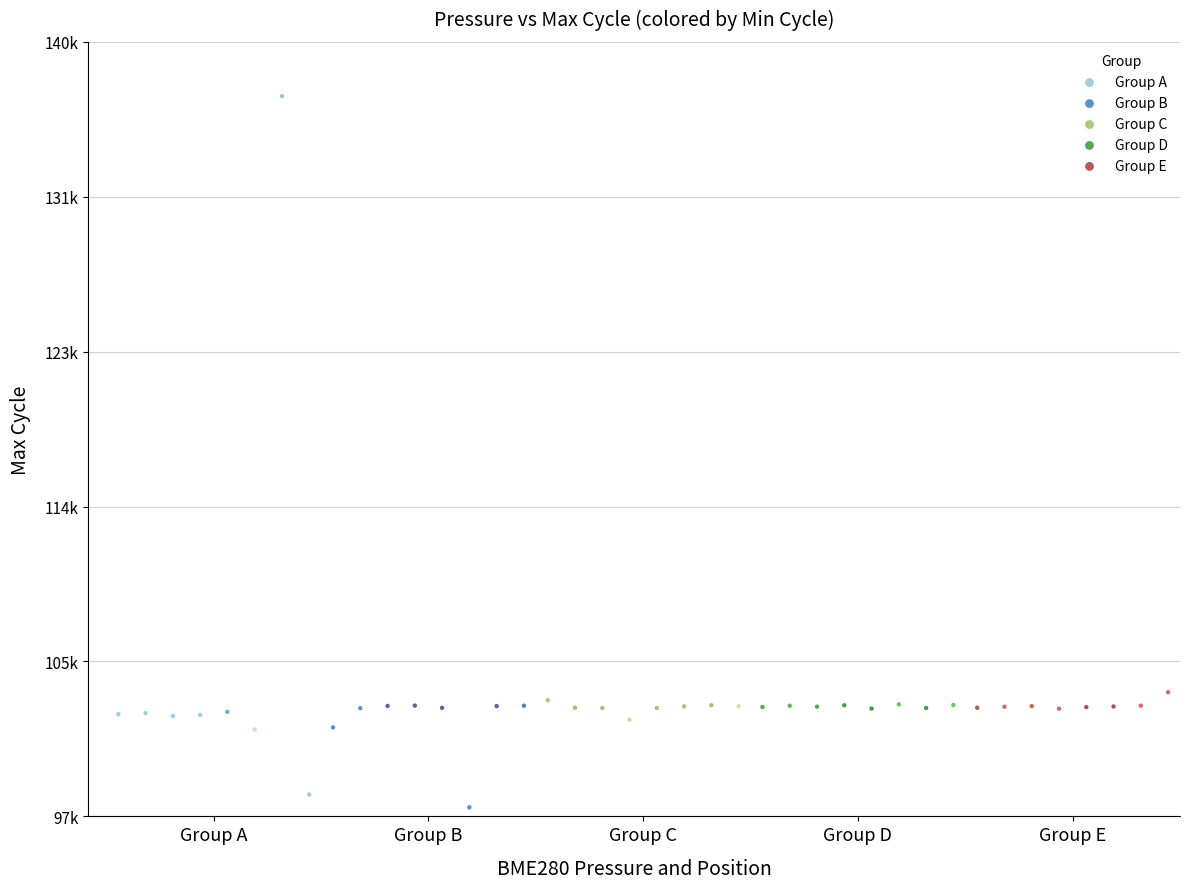

Which series has the widest spread of Y values?

Group A